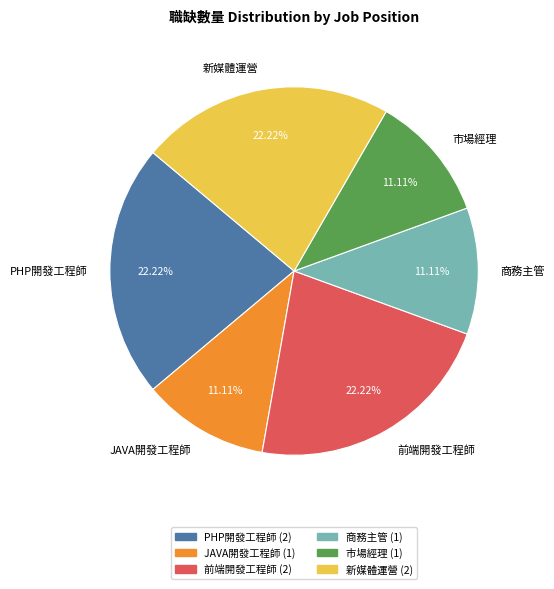

Is JAVA開發工程師 the majority of the pie?

No